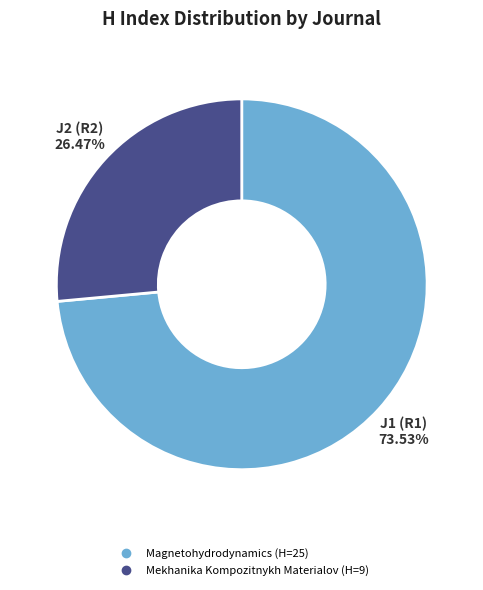

Is it true that Magnetohydrodynamics is 74% of the pie?

True